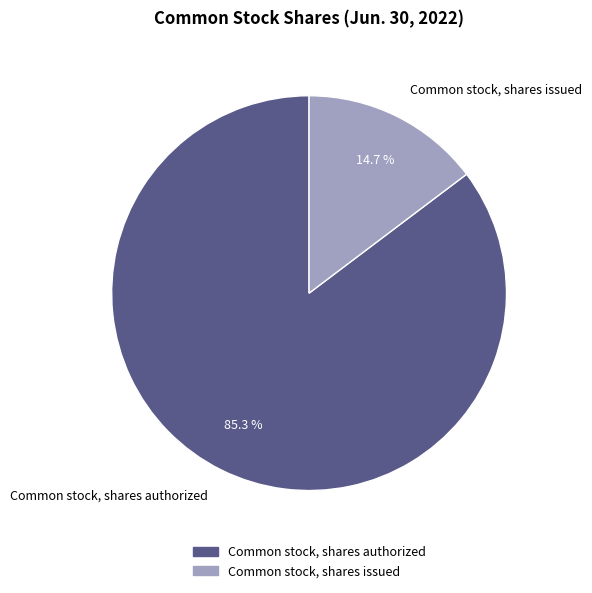

Which category has the biggest portion of the pie?

Common stock, shares authorized